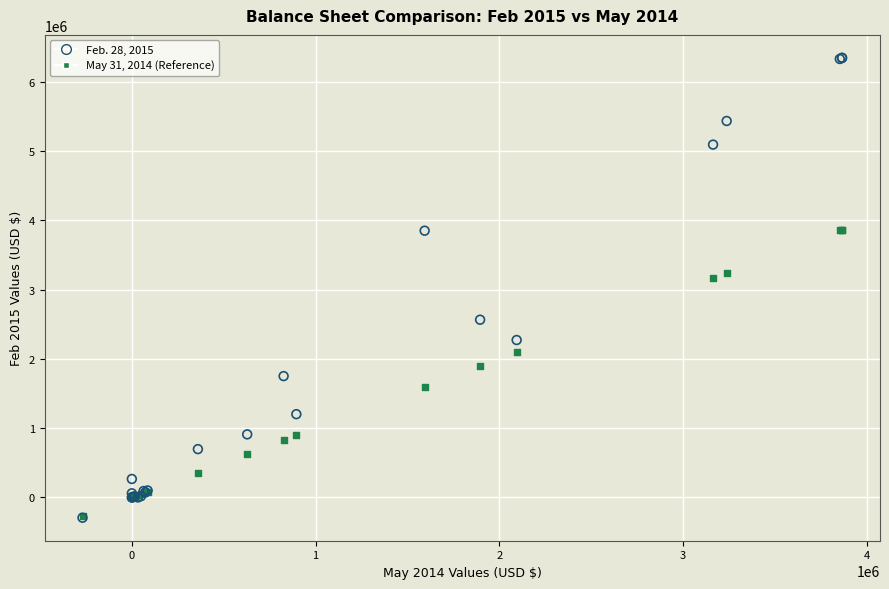

Across all series, what Y value is closest to 3026511?

3164167